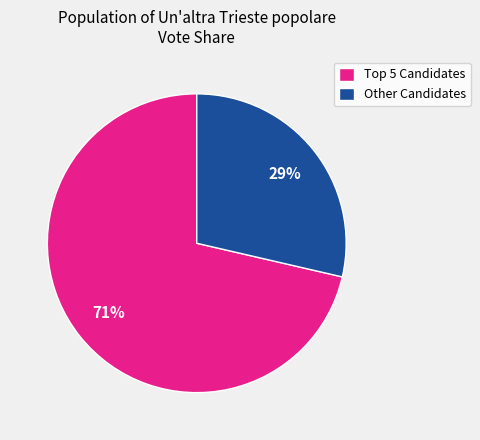

Rank the categories by value from lowest to highest.

Other Candidates, Top 5 Candidates